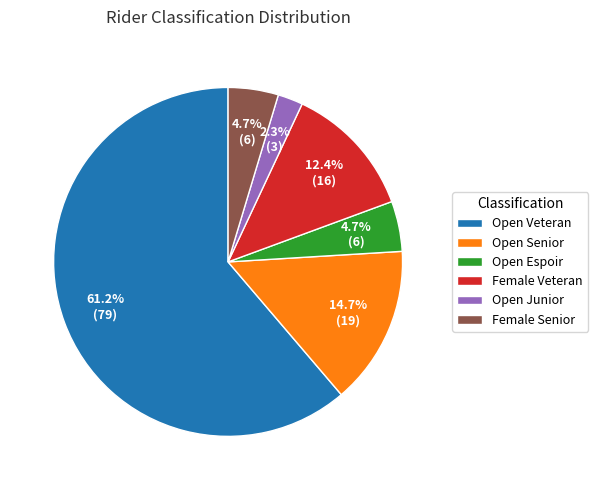

Which slice represents more than half of the pie?

Open Veteran